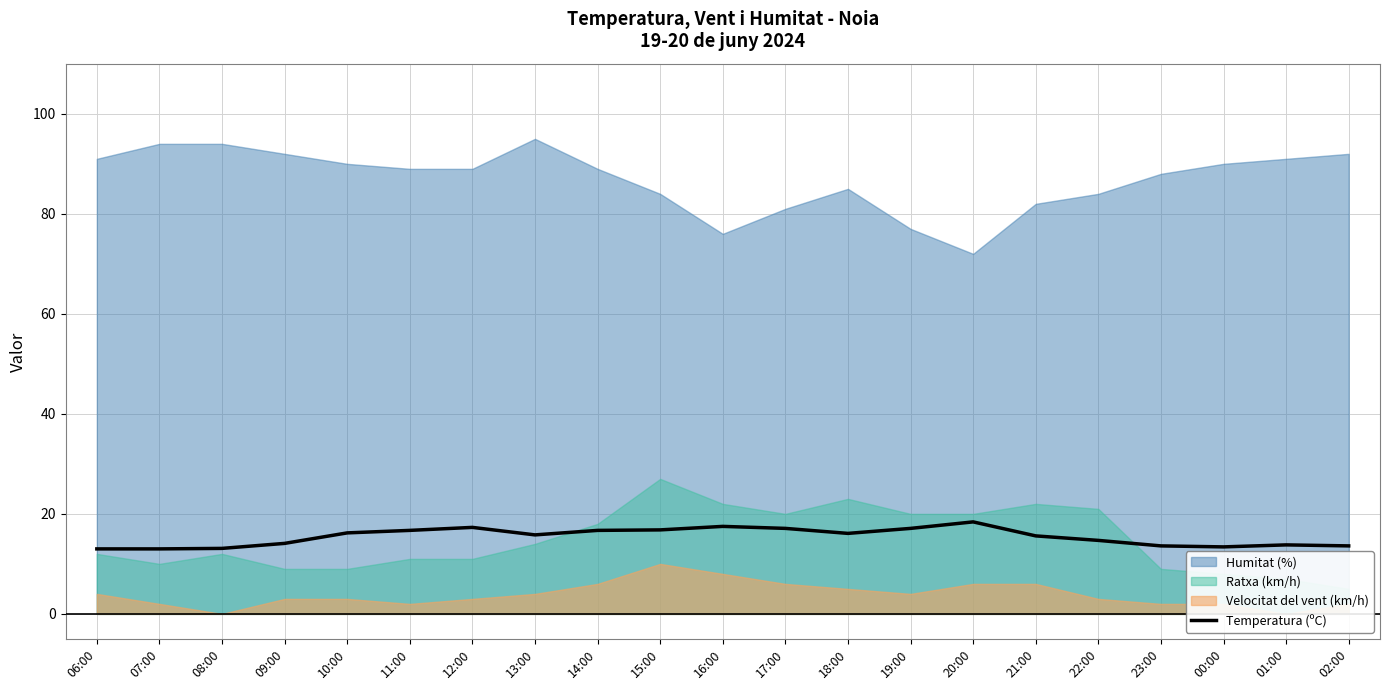

Where is the first local minimum?

13:00